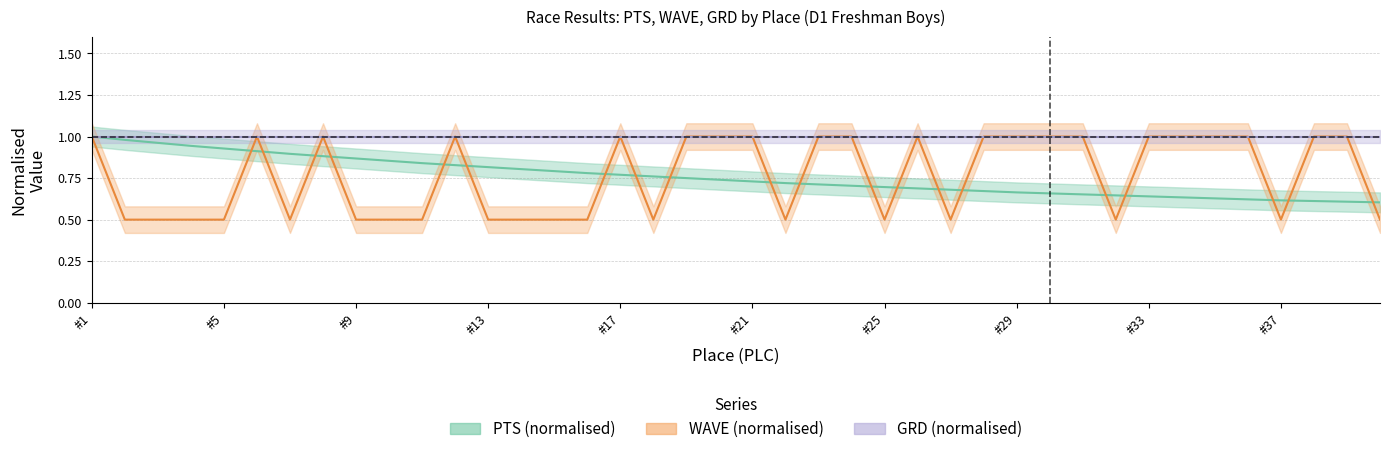

What is the smallest value displayed?

0.5